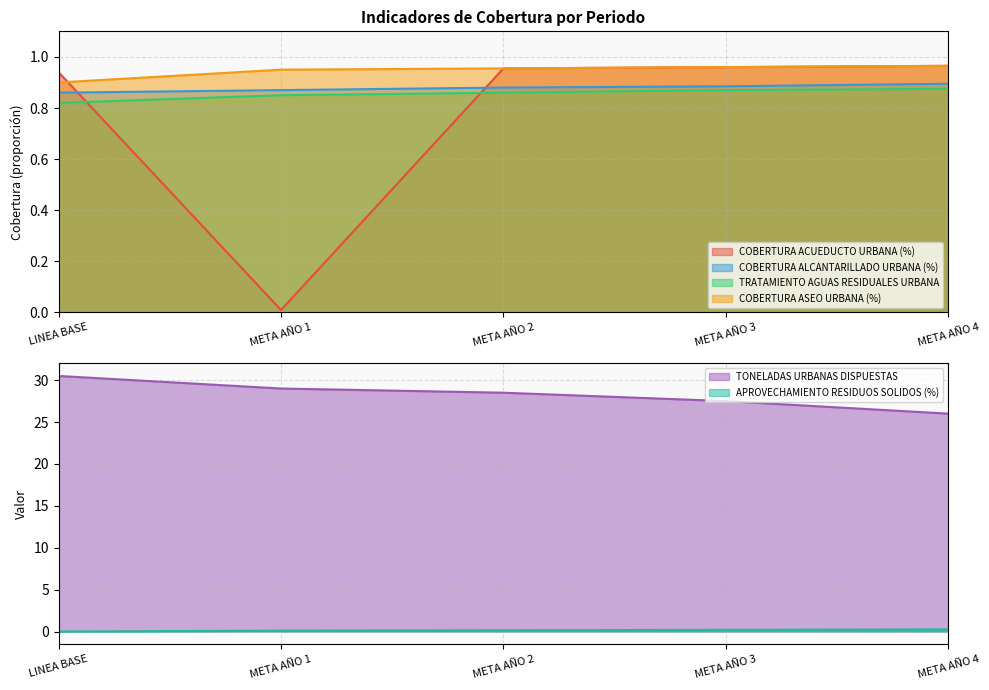

Reading left to right, transcribe all the data shown in this chart.

COBERTURA ACUEDUCTO URBANA (%): LINEA BASE=0.9	META AÑO 1=0.0	META AÑO 2=1.0	META AÑO 3=1.0	META AÑO 4=1.0
COBERTURA ALCANTARILLADO URBANA (%): LINEA BASE=0.9	META AÑO 1=0.9	META AÑO 2=0.9	META AÑO 3=0.9	META AÑO 4=0.9
TRATAMIENTO AGUAS RESIDUALES URBANA: LINEA BASE=0.8	META AÑO 1=0.8	META AÑO 2=0.9	META AÑO 3=0.9	META AÑO 4=0.9
COBERTURA ASEO URBANA (%): LINEA BASE=0.9	META AÑO 1=0.9	META AÑO 2=1.0	META AÑO 3=1.0	META AÑO 4=1.0
TONELADAS URBANAS DISPUESTAS: LINEA BASE=30.5	META AÑO 1=29.0	META AÑO 2=28.5	META AÑO 3=27.5	META AÑO 4=26.0
APROVECHAMIENTO RESIDUOS SOLIDOS (%): LINEA BASE=0.0	META AÑO 1=0.1	META AÑO 2=0.1	META AÑO 3=0.2	META AÑO 4=0.2